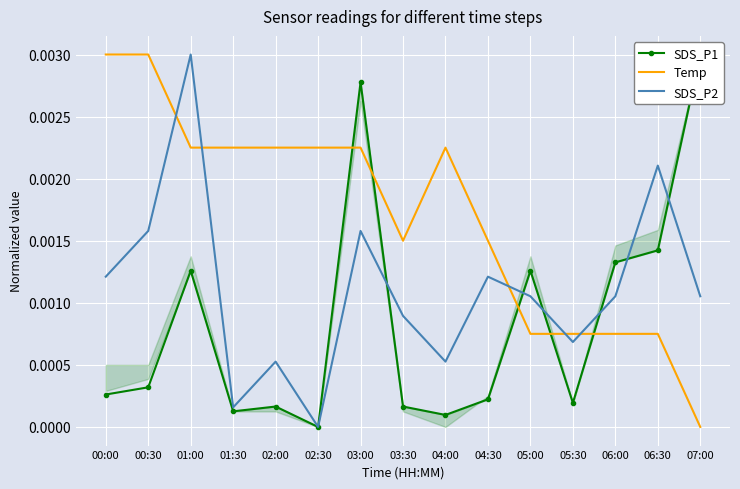

How many series are shown in this chart?

3